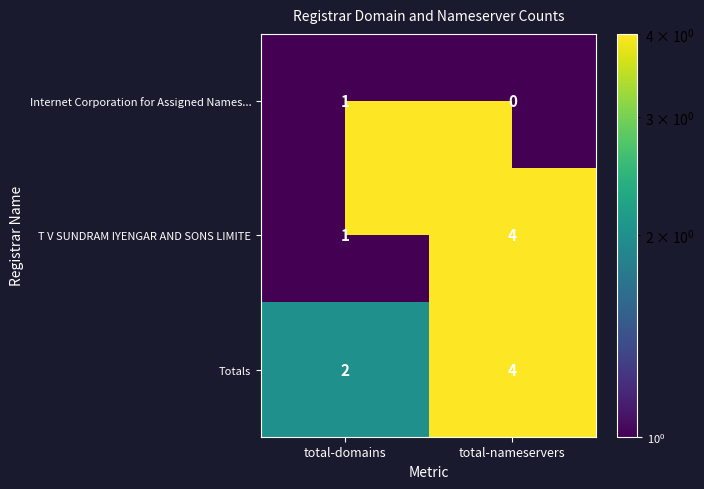

Which category has the lowest value across all series?

total-nameservers